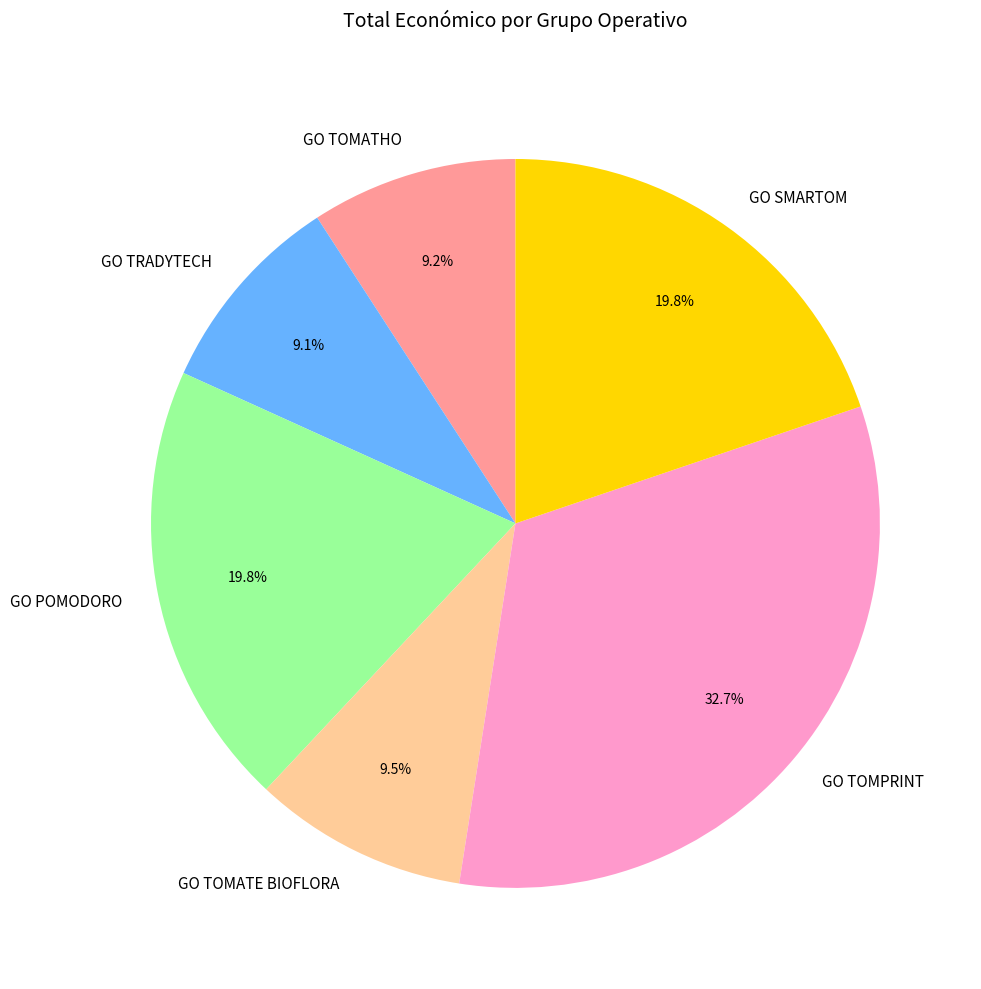

To the nearest percent, what percentage of the pie is GO TOMATHO?

9%